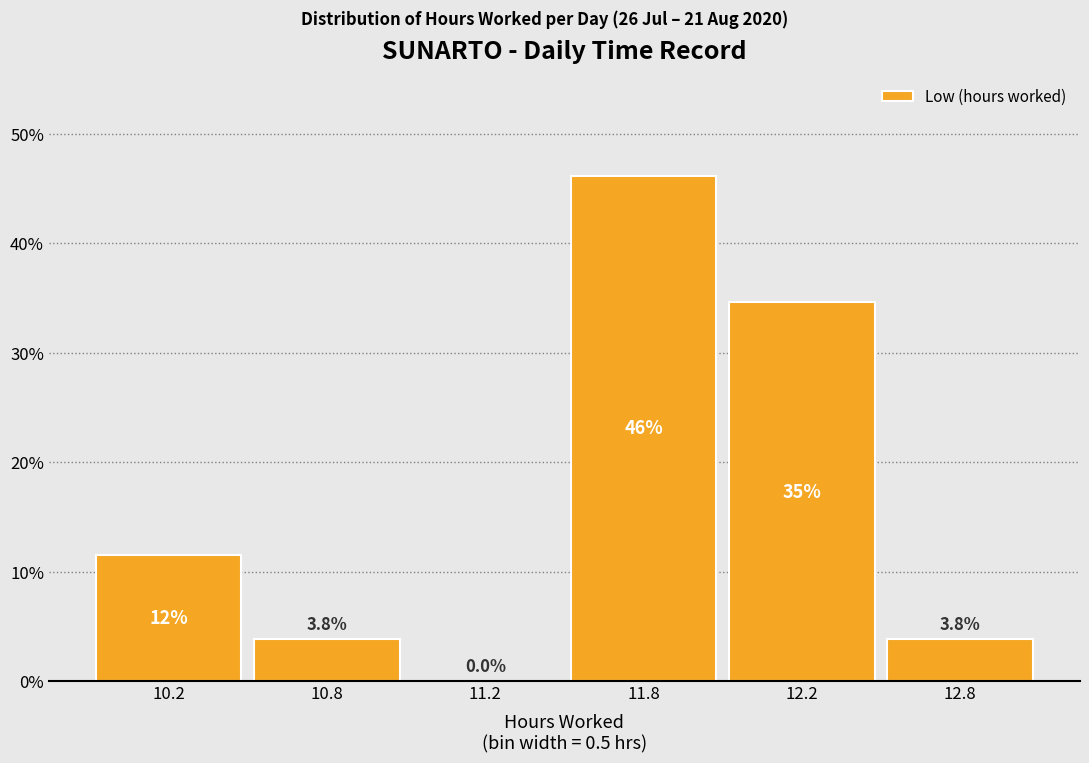

Reading right to left, extract all data points from this chart.

12.8=3.8	12.2=34.6	11.8=46.2	11.2=0.0	10.8=3.8	10.2=11.5